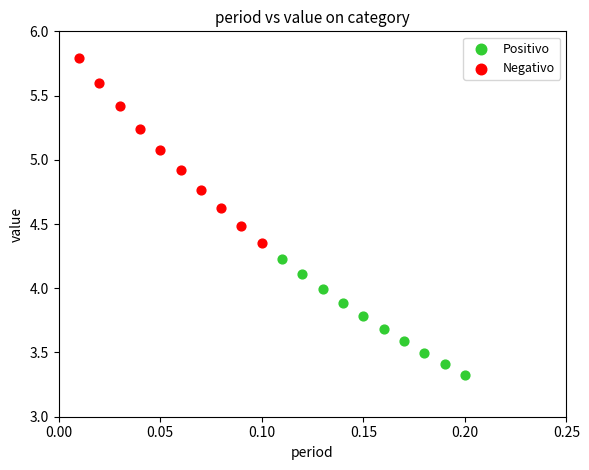

Which series reaches the maximum Y coordinate?

Negativo